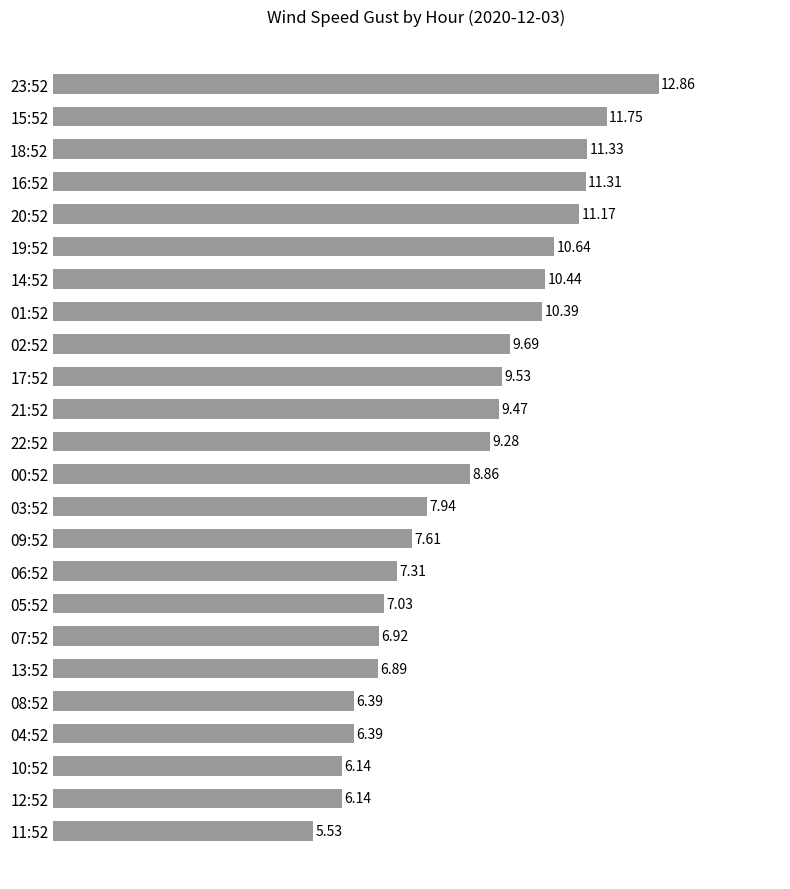

What is the sum of all values?

211.0